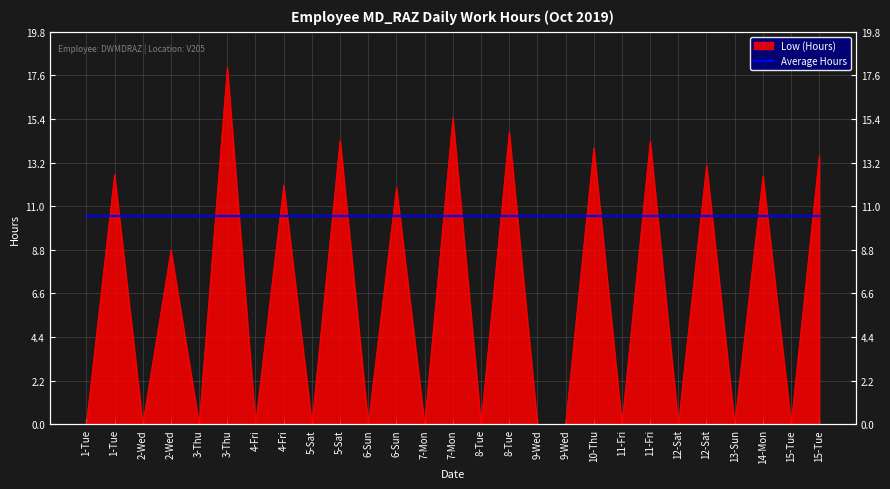

Rank the categories by value from lowest to highest.

1-Tue, 2-Wed, 3-Thu, 4-Fri, 5-Sat, 6-Sun, 7-Mon, 8-Tue, 9-Wed, 9-Wed, 11-Fri, 12-Sat, 13-Sun, 15-Tue, 2-Wed, 6-Sun, 4-Fri, 14-Mon, 1-Tue, 12-Sat, 15-Tue, 10-Thu, 11-Fri, 5-Sat, 8-Tue, 7-Mon, 3-Thu